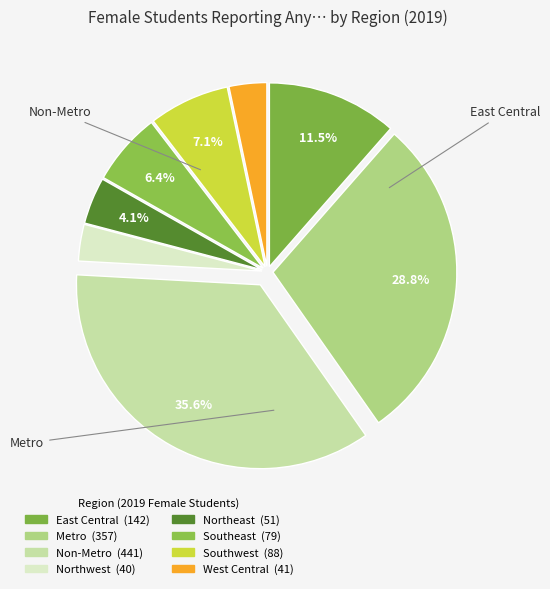

How many segments does this pie chart have?

8